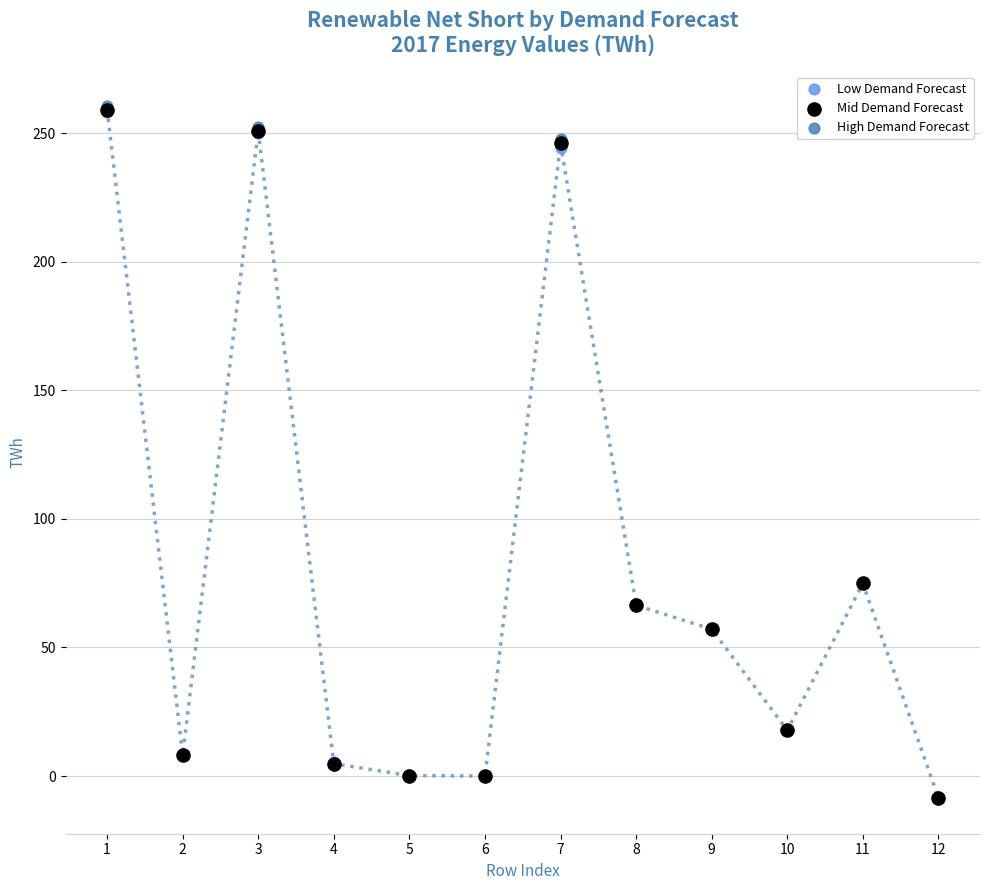

What are all the series names shown in the legend?

Low Demand Forecast, Mid Demand Forecast, High Demand Forecast